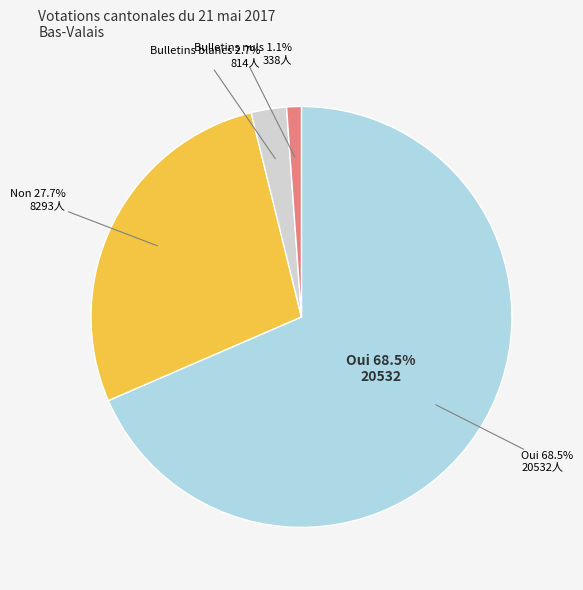

To the nearest percent, what is the combined percentage of Bulletins blancs and Non?

30%